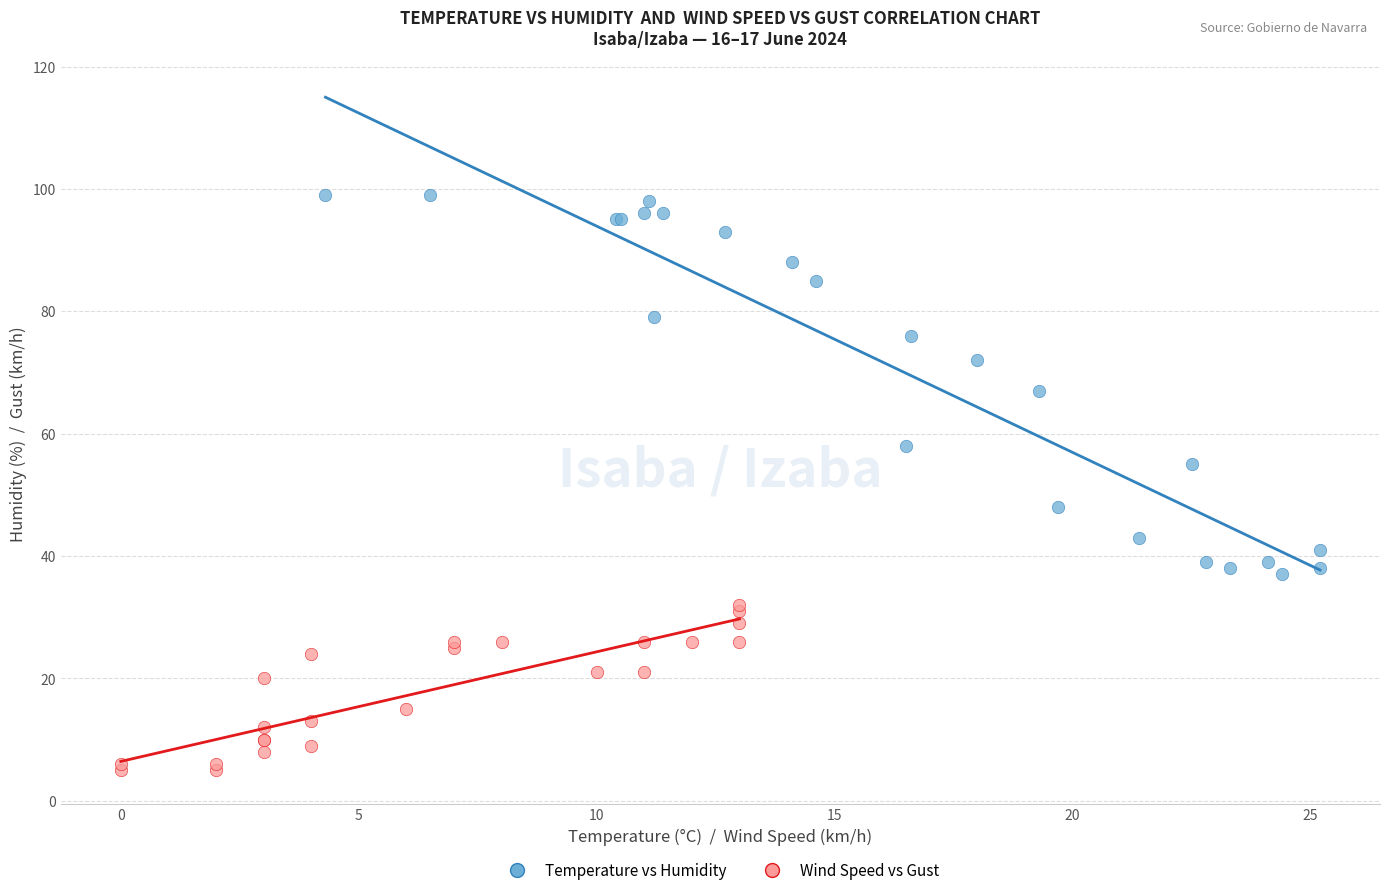

Which series contains the lowest Y value?

Wind Speed vs Gust